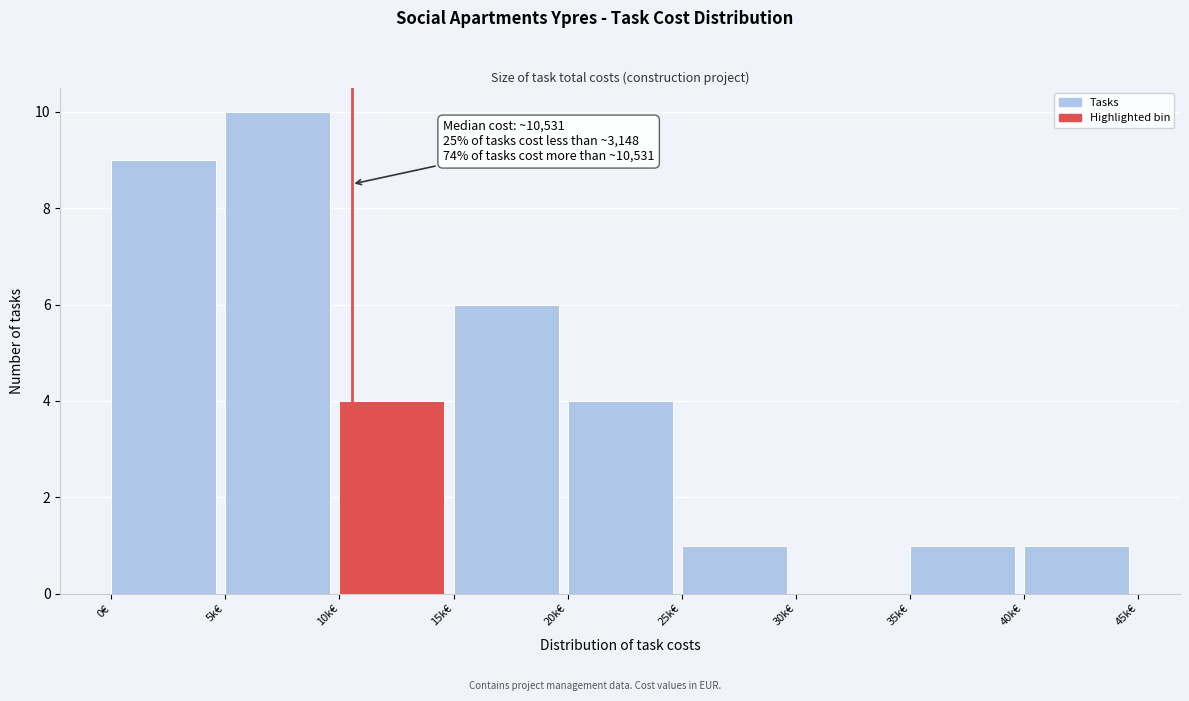

Reading left to right, what are all the values shown in this chart?

0€=9	5k€=10	10k€=4	15k€=6	20k€=4	25k€=1	30k€=0	35k€=1	40k€=1